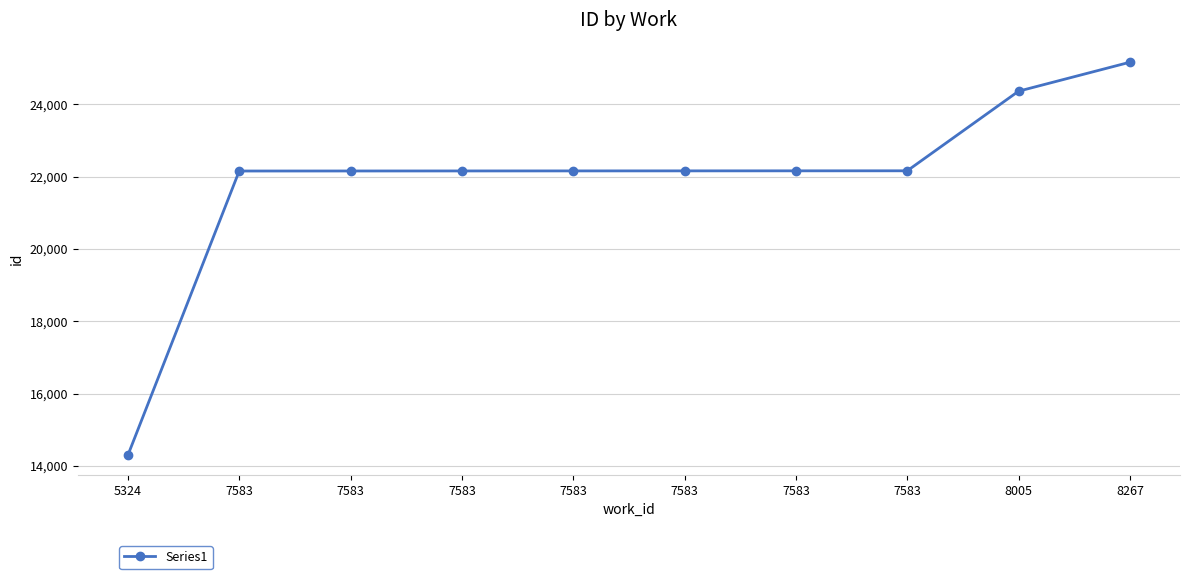

How many data points are less than 22158?

5